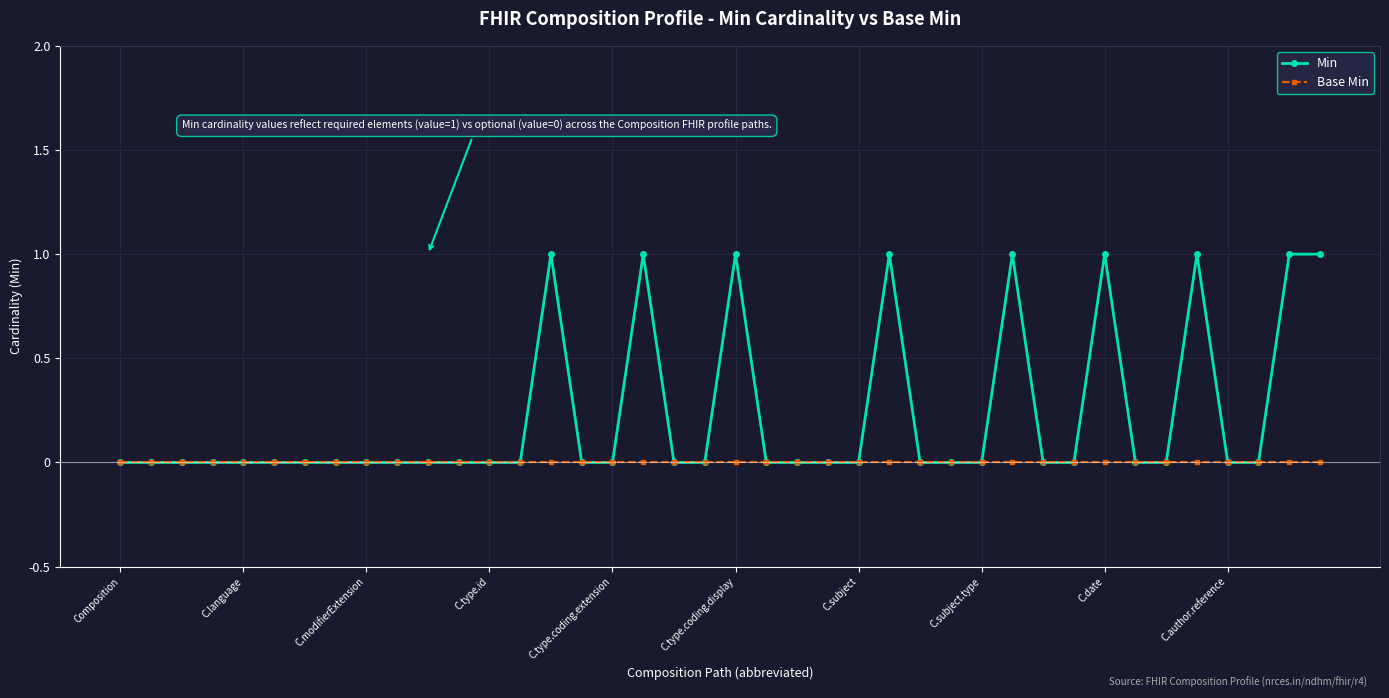

Which series has the widest spread of values?

Min